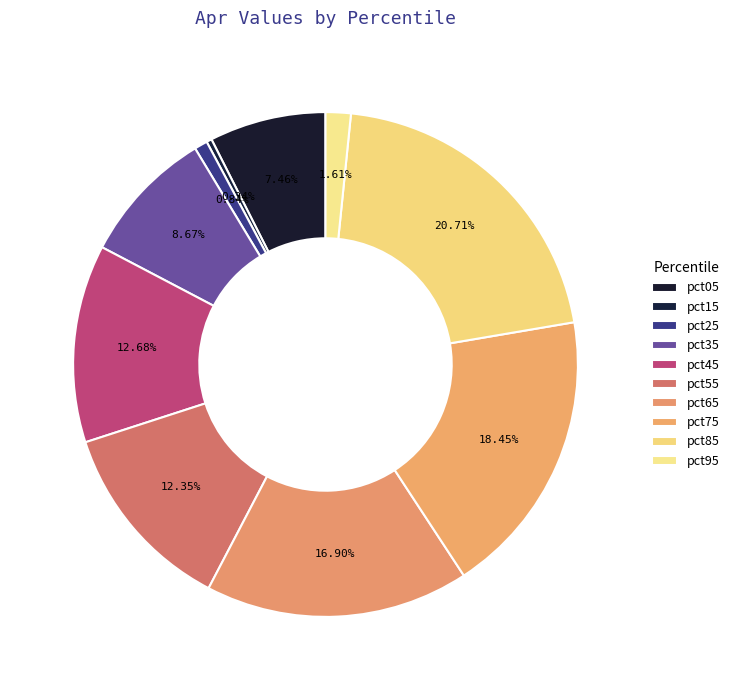

Count the number of slices in the pie.

10